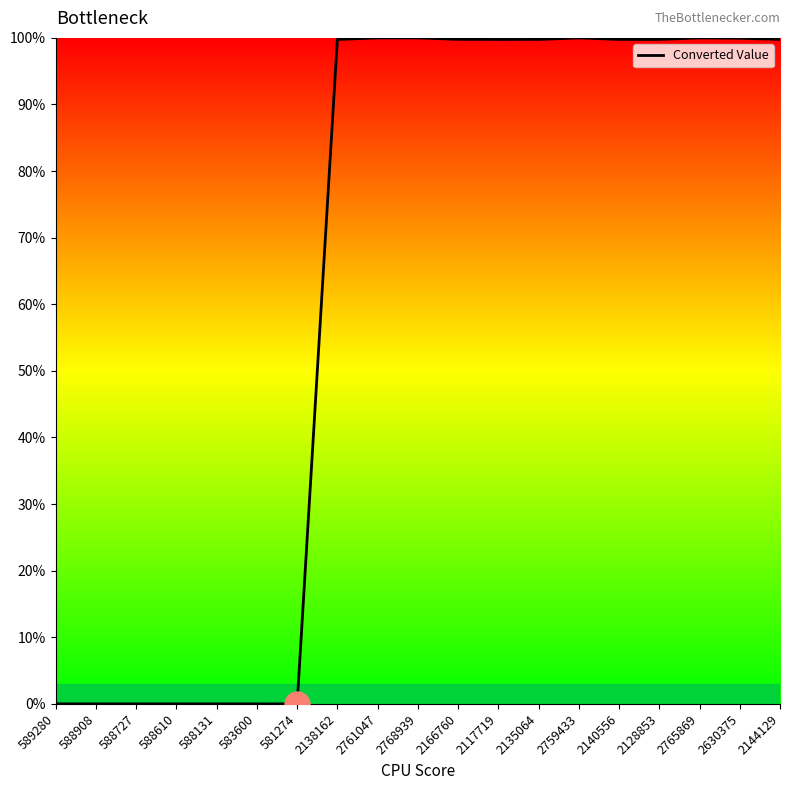

The chart shows a value of 100.0 at 2761047. True or false?

True